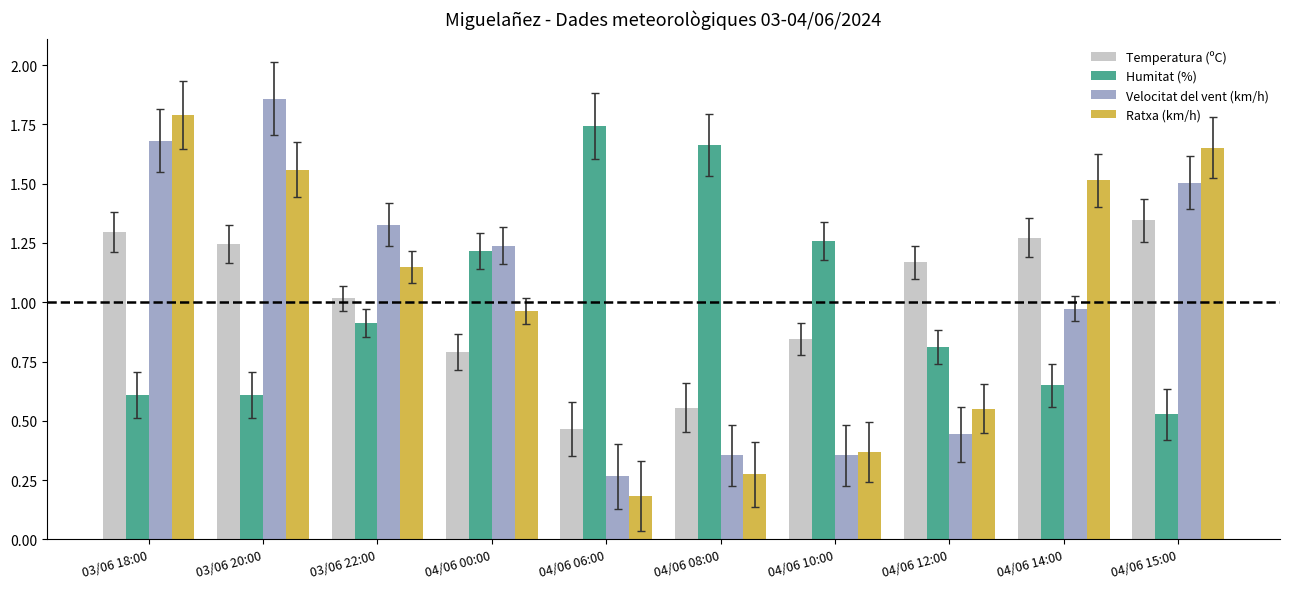

What is the minimum value shown in the chart?

0.2